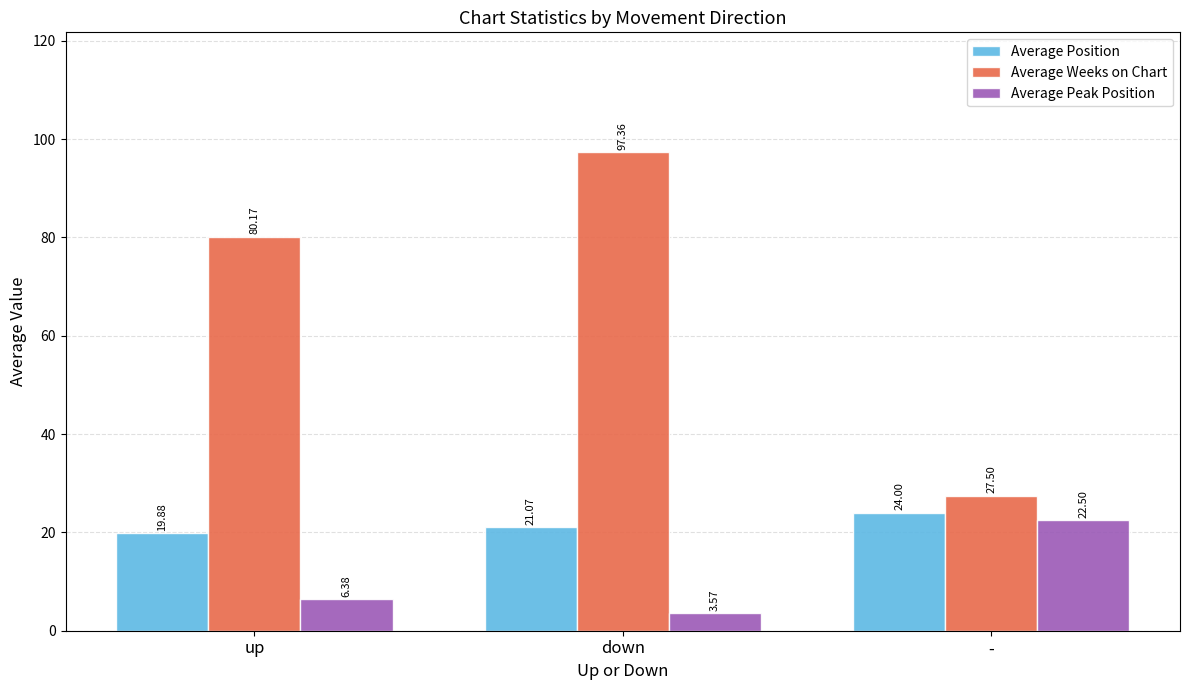

Is it true that Average Weeks on Chart equals 29.1 at up?

False